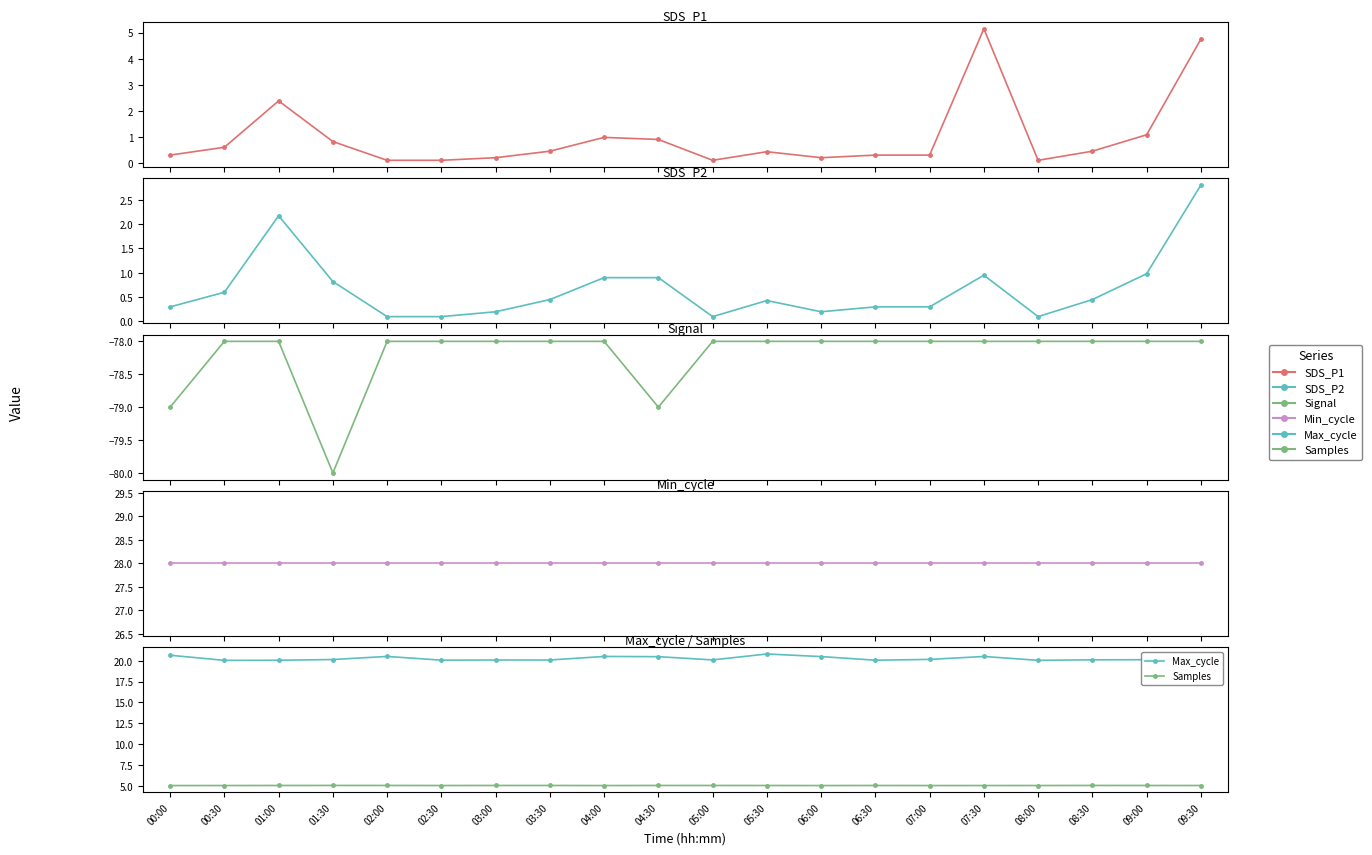

The Samples series shows 2.2 at 05:30. True or false?

False